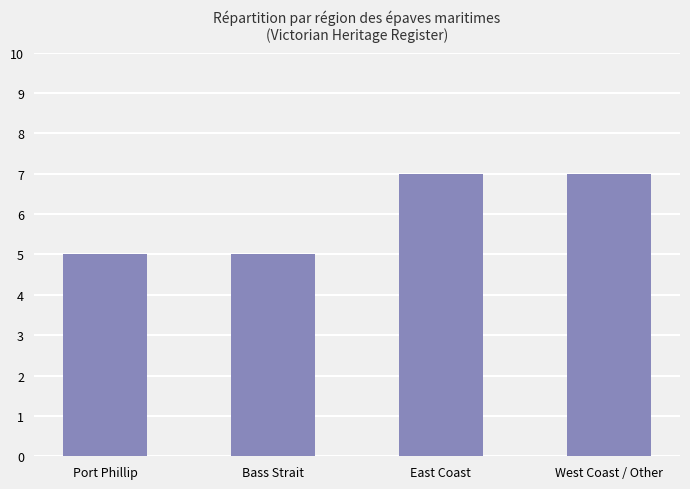

Count the number of categories in the chart.

4